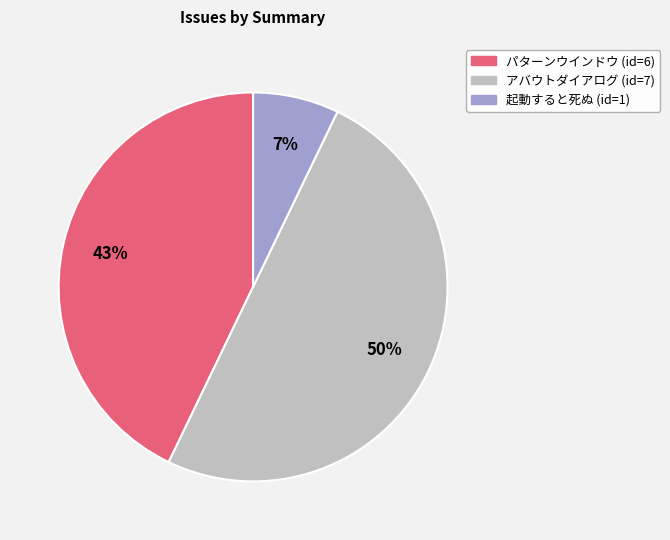

How many slices are in this pie chart?

3